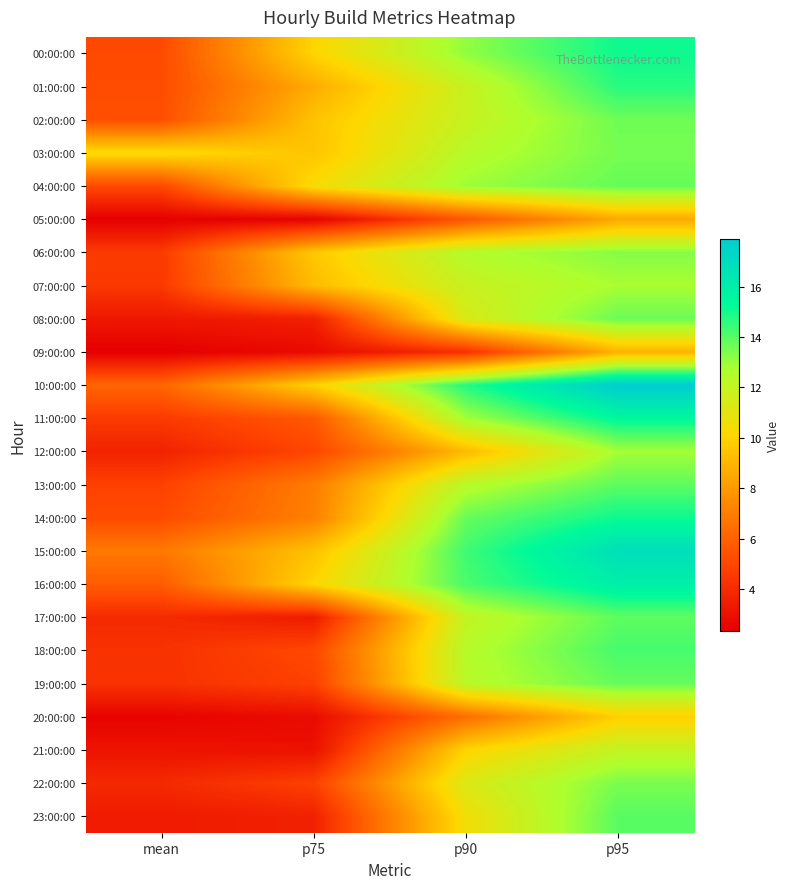

At how many categories does at least one series exceed 14?

2